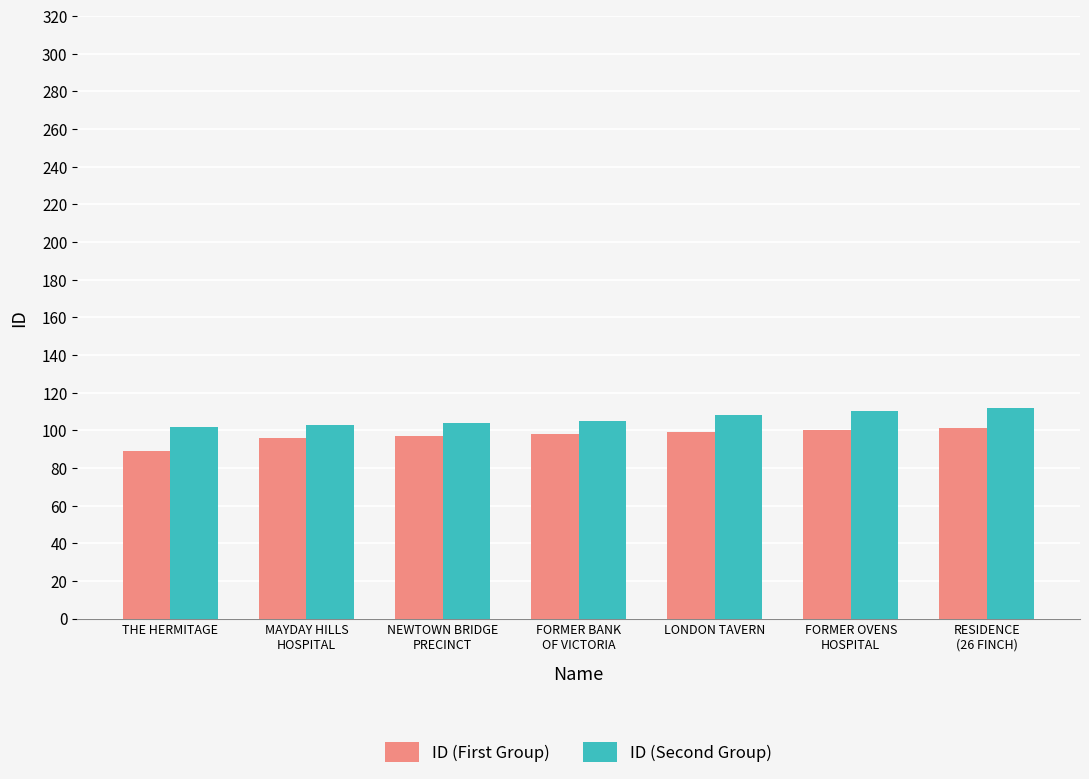

What is the approximate value of ID (Second Group) at THE HERMITAGE?

102